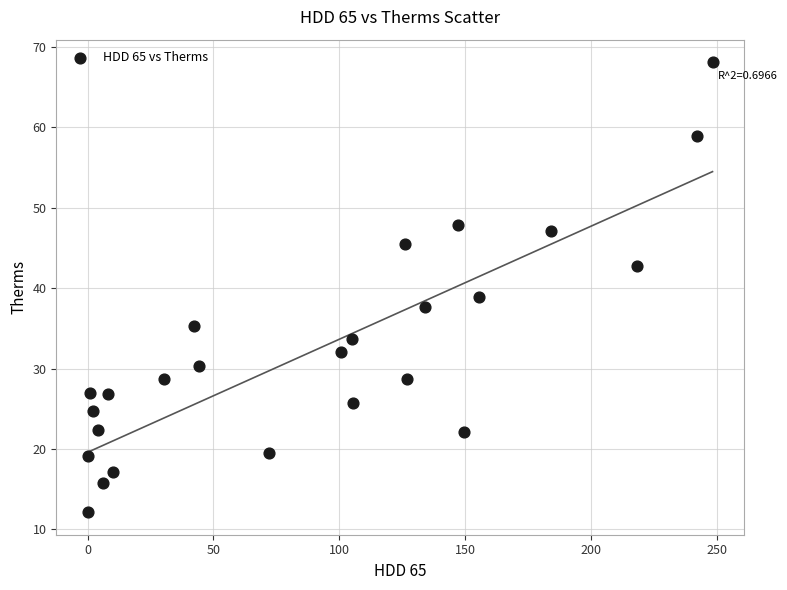

What Y value in the scatter plot is closest to 40?

39.0